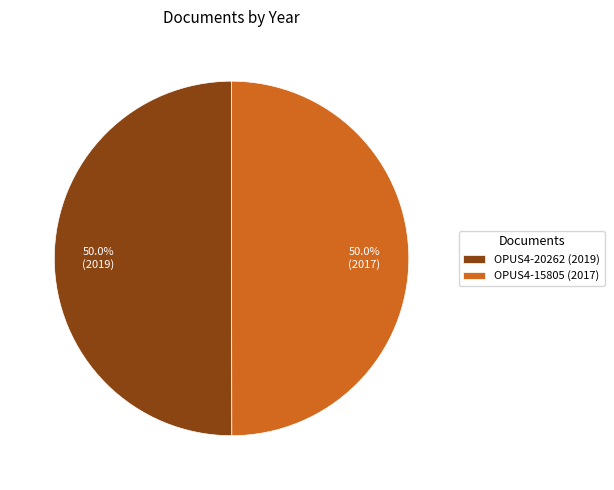

What percentage do OPUS4-15805 and OPUS4-20262 together represent?

100.0%